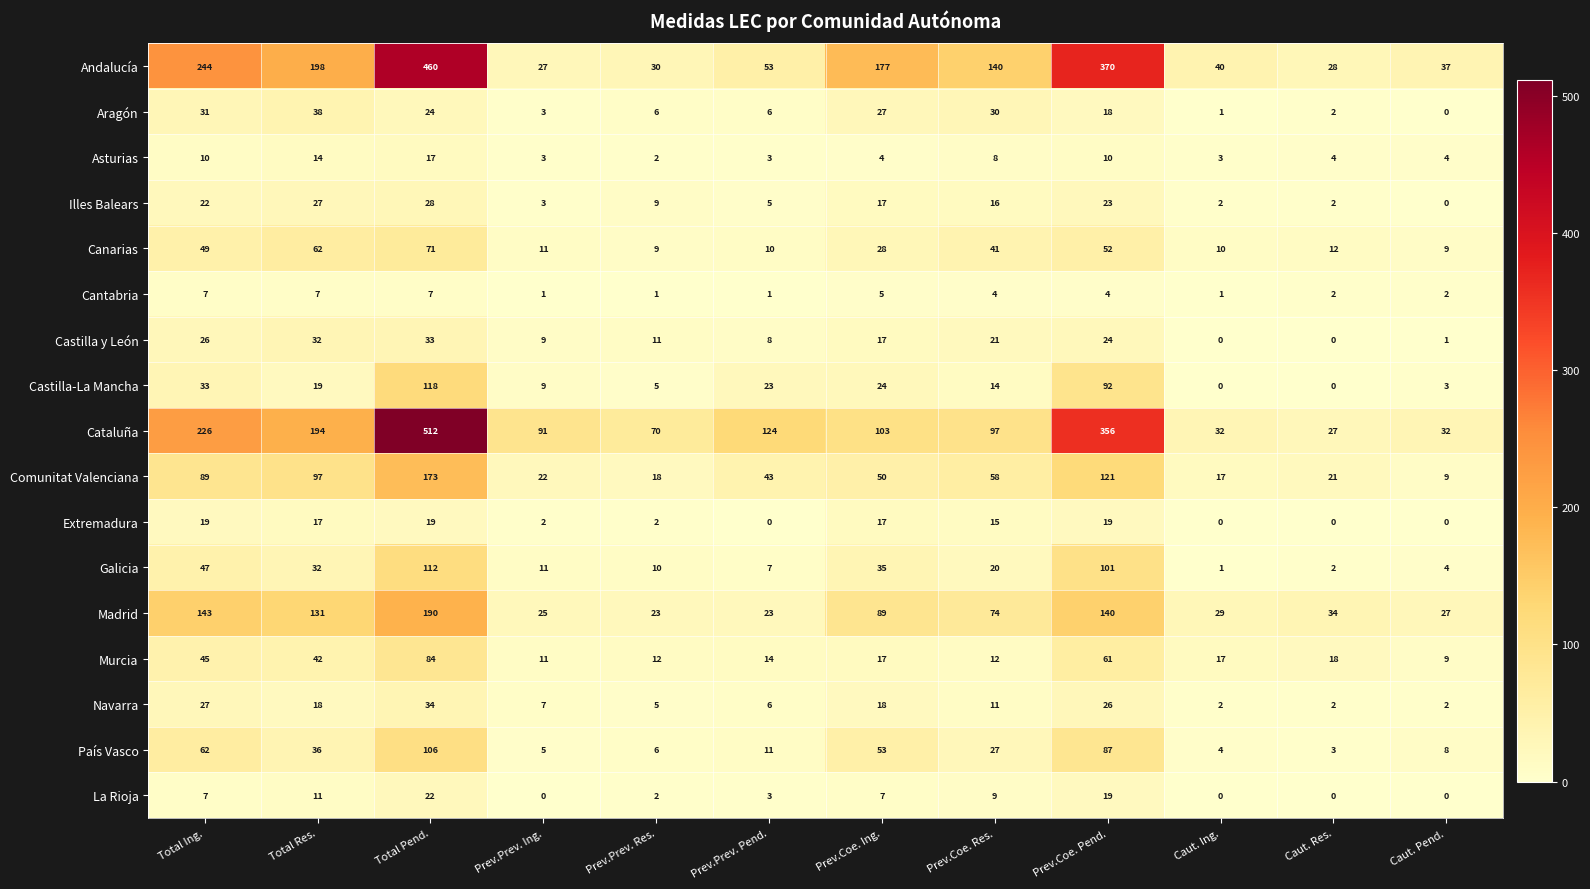

What is the maximum value shown in the chart?

512